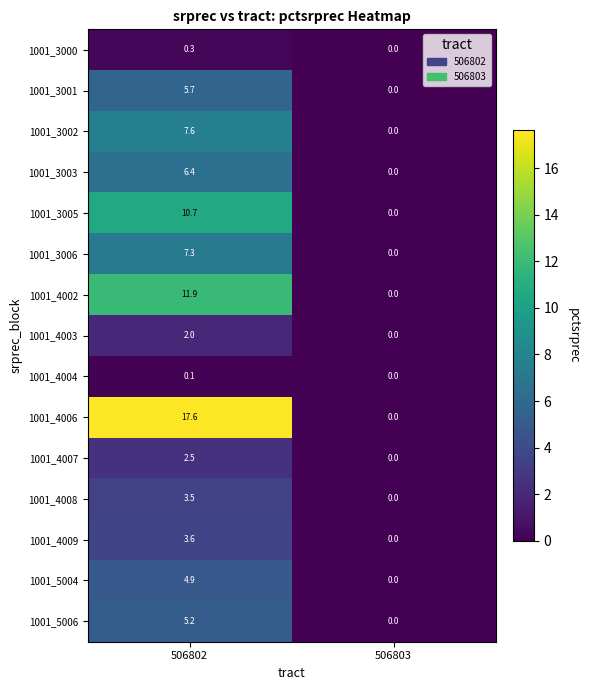

Which series has the largest range (max minus min)?

1001_4006